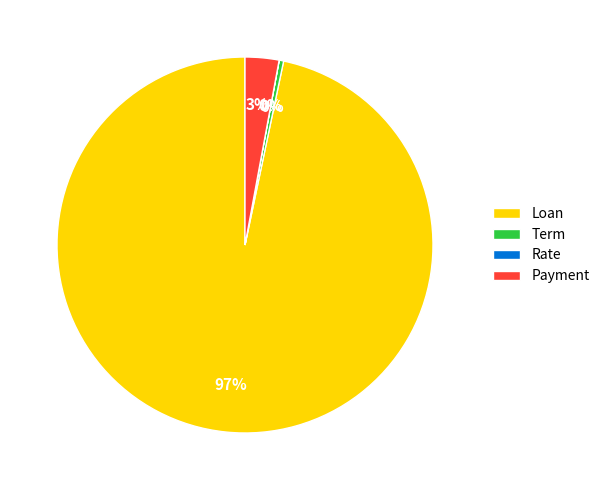

To the nearest percent, what percentage of the pie is Loan?

97%